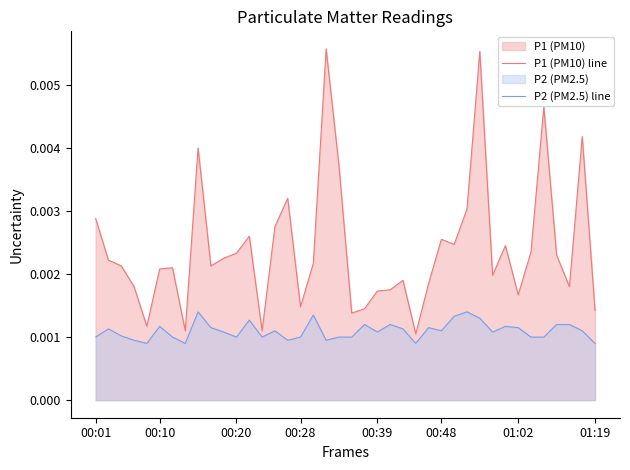

Which series has the largest total across all categories?

P1 (PM10) line